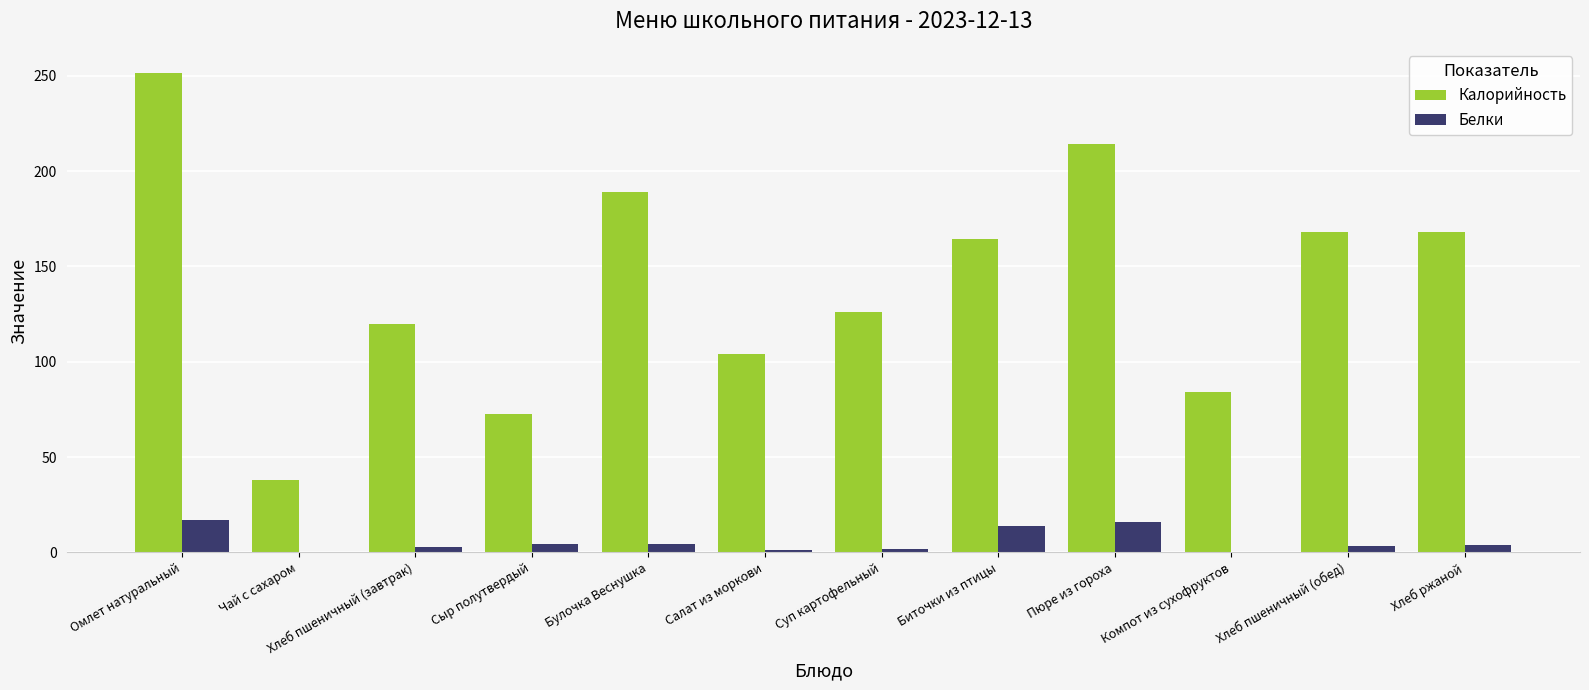

At which label is Калорийность closest to 144?

Суп картофельный